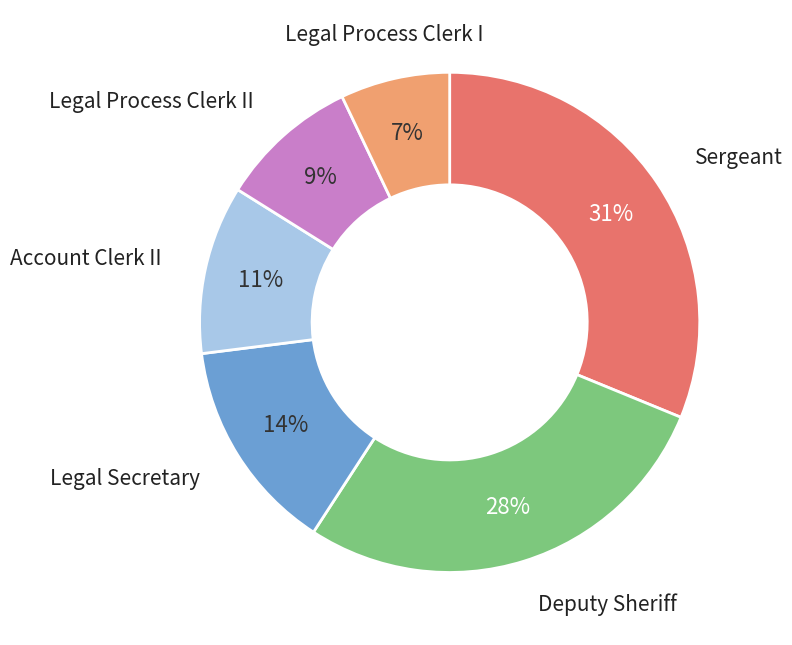

Combined, do Deputy Sheriff and Legal Secretary account for over 50%?

No